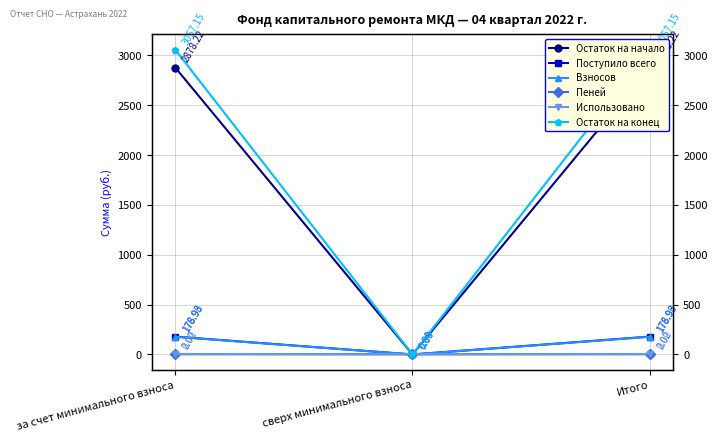

Which label corresponds to the largest value in the chart?

за счет минимального взноса